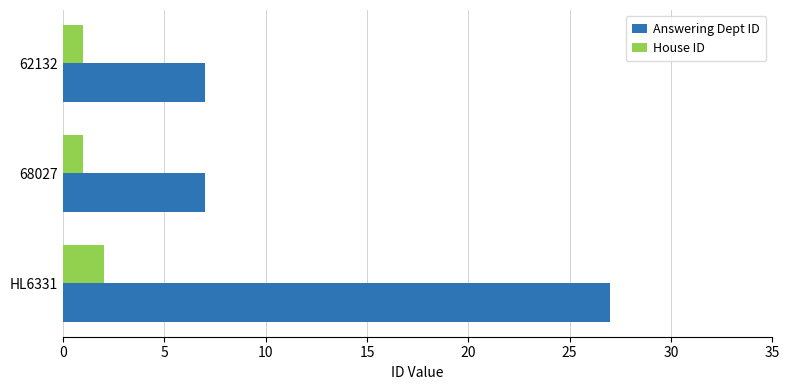

True or false: Answering Dept ID has a value of 3 at 68027.

False